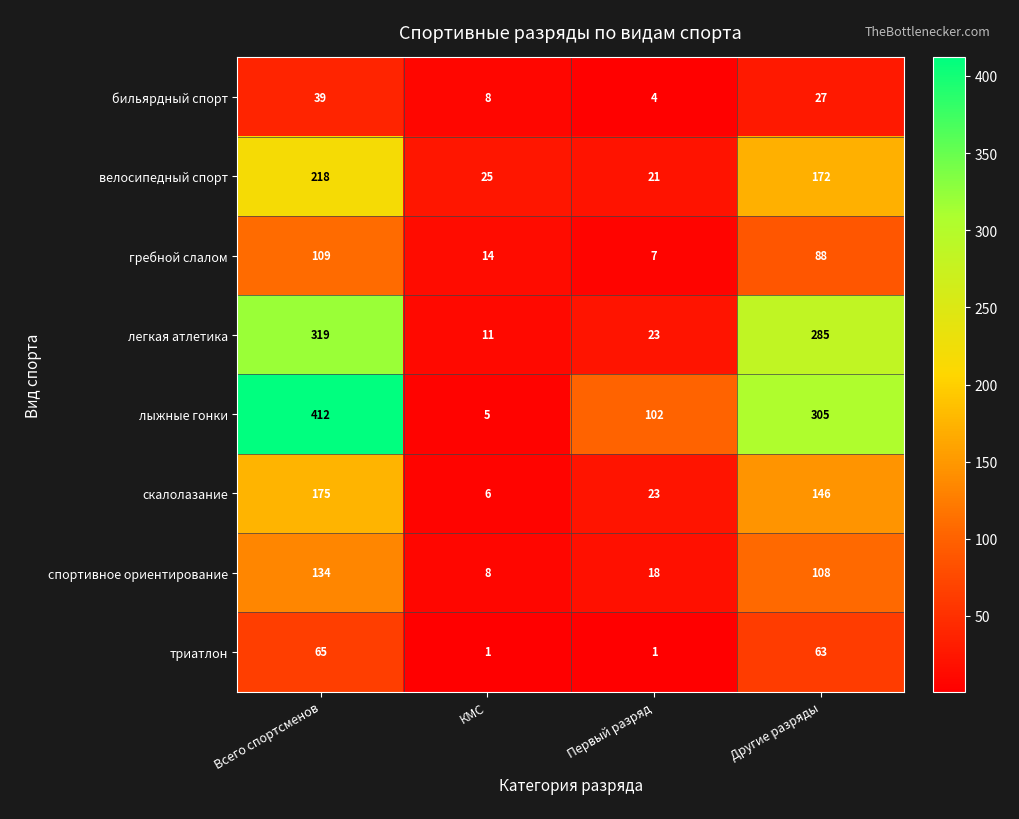

What is the sum of the триатлон values at Другие разряды and КМС?

64